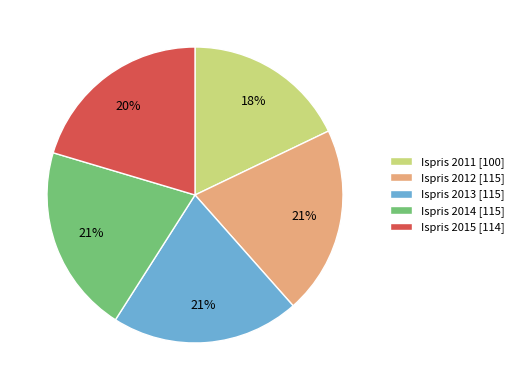

Does Ispris 2013 [115] represent more than half of the total?

No